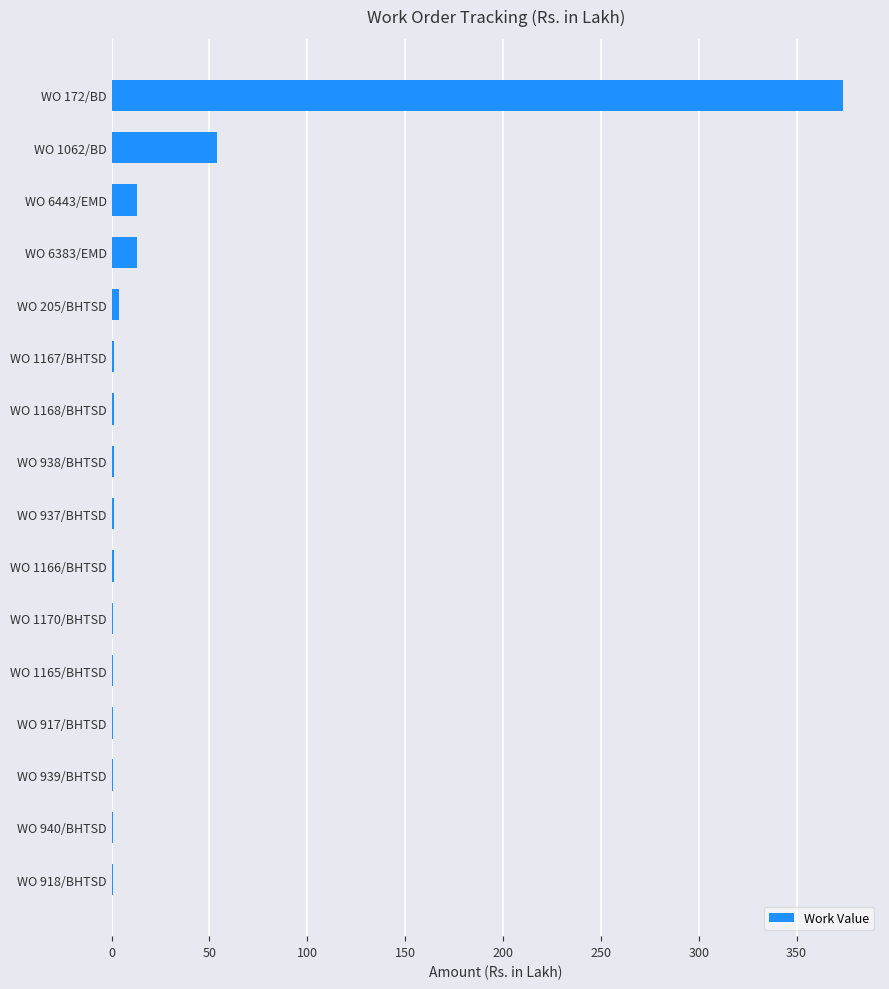

At which category does the chart reach its peak across all series?

WO 172/BD